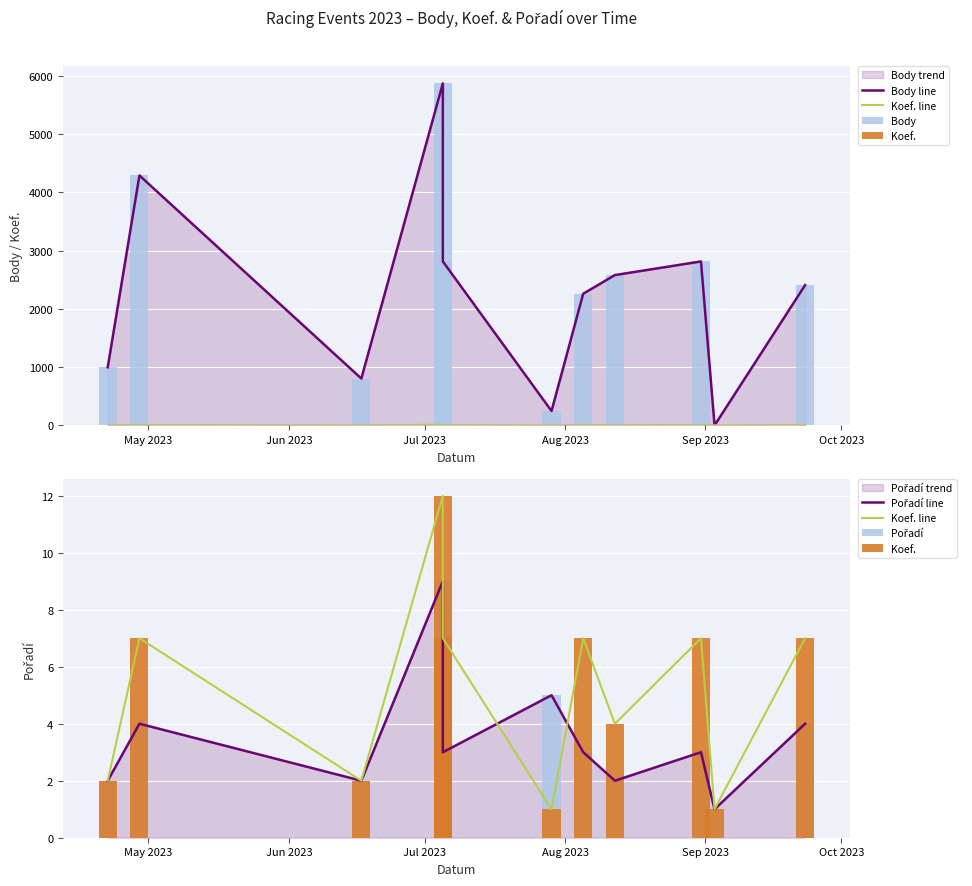

At Oct 2023, list the series in order from smallest to largest.

Koef. line, Koef., Pořadí line, Pořadí, Body line, Body